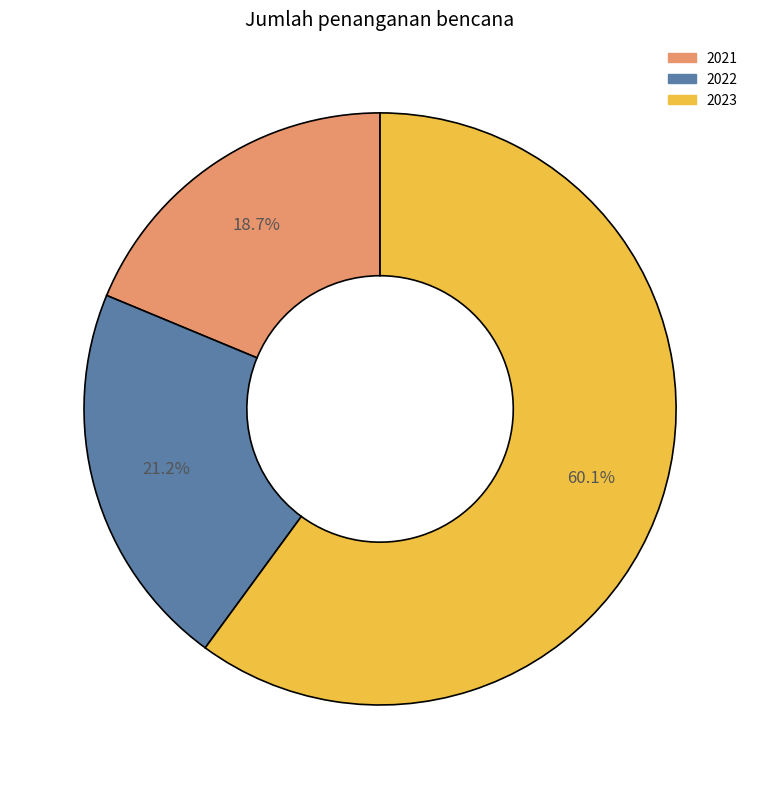

Is it true that 2022 is 30% of the pie?

False